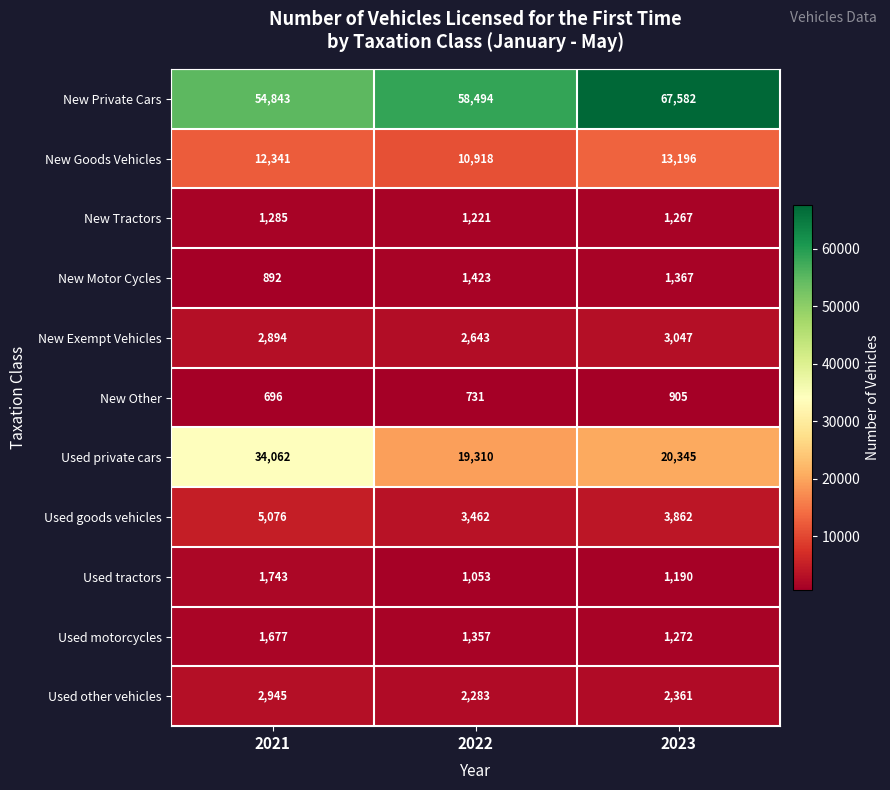

What is the sum of all New Tractors values?

3773